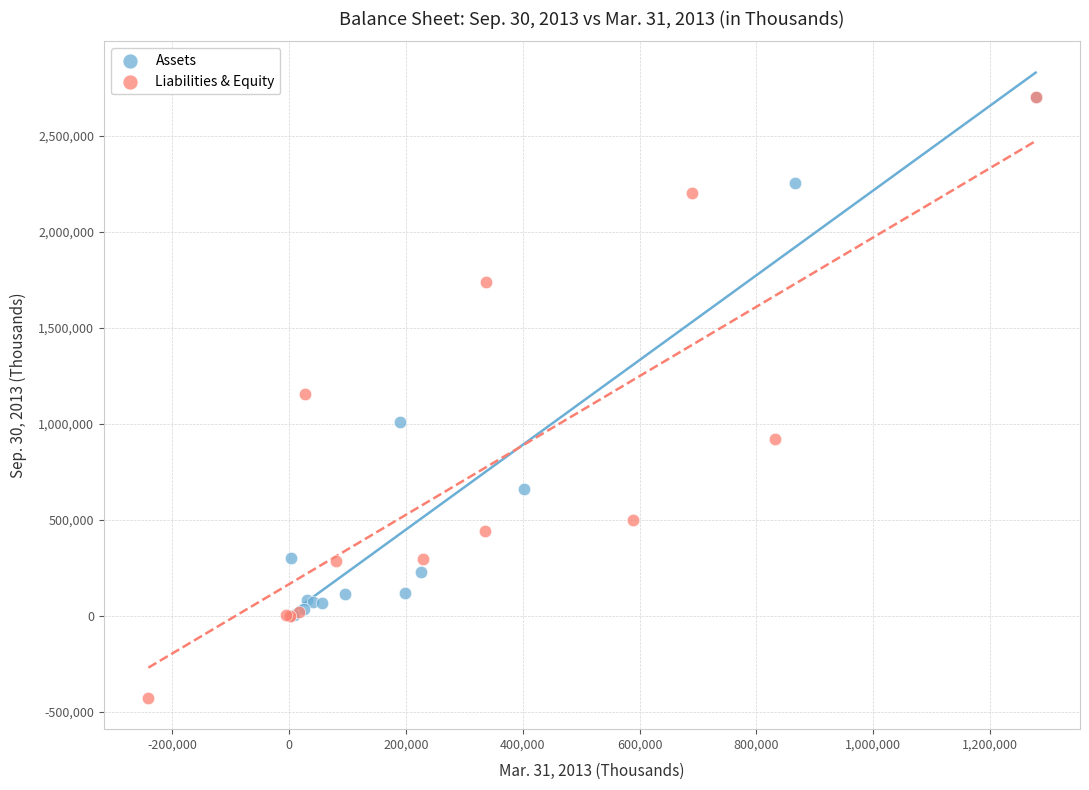

Which series has the widest spread of Y values?

Liabilities & Equity